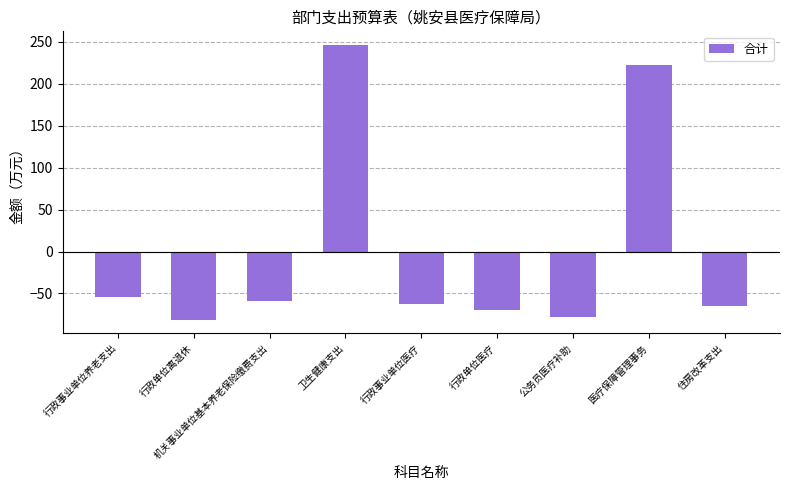

At which label is the value closest to 82?

行政事业单位养老支出